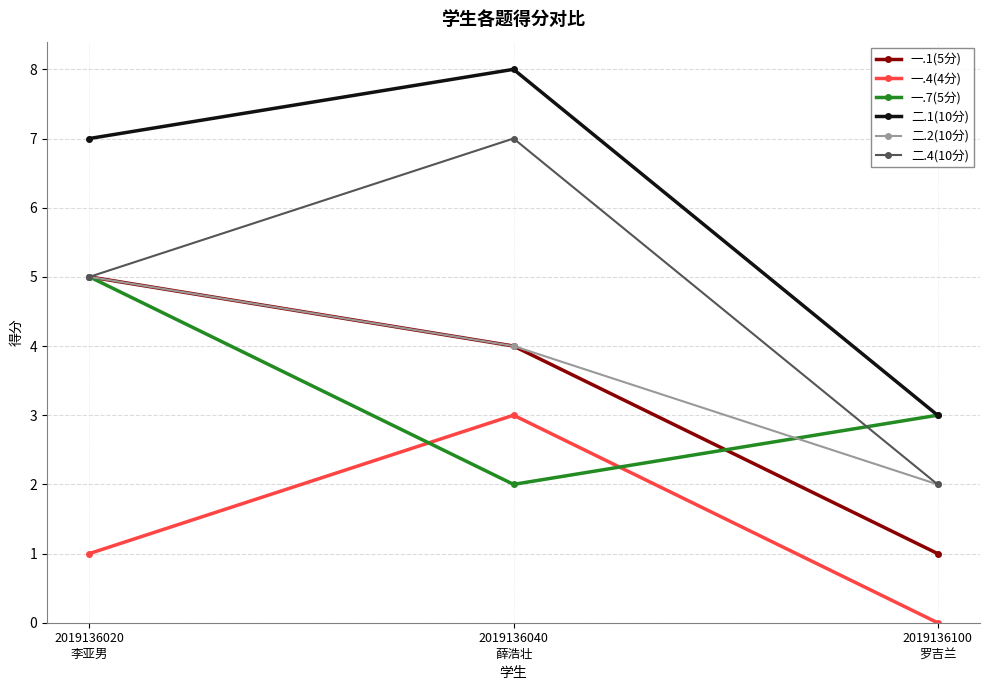

How many data points in 一.7(5分) are less than 3?

1